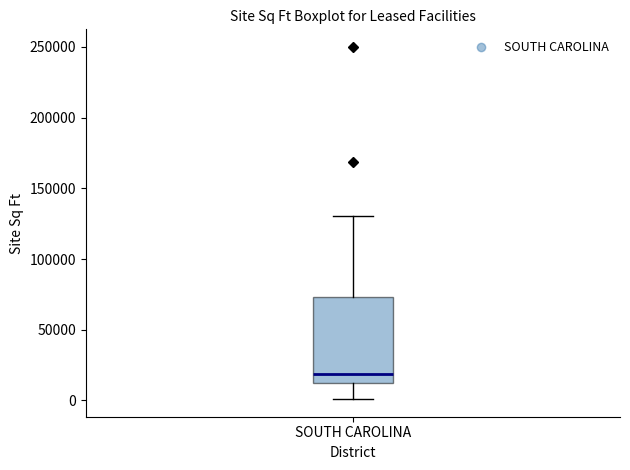

Read this box plot against the y-axis: the position of the median line, the range covered by the box, and the ends of both whiskers. The values are not printed on the chart, so give them approximately, as read against the axis.

median 20000, box 10000 to 75000, whiskers 0 to 130000